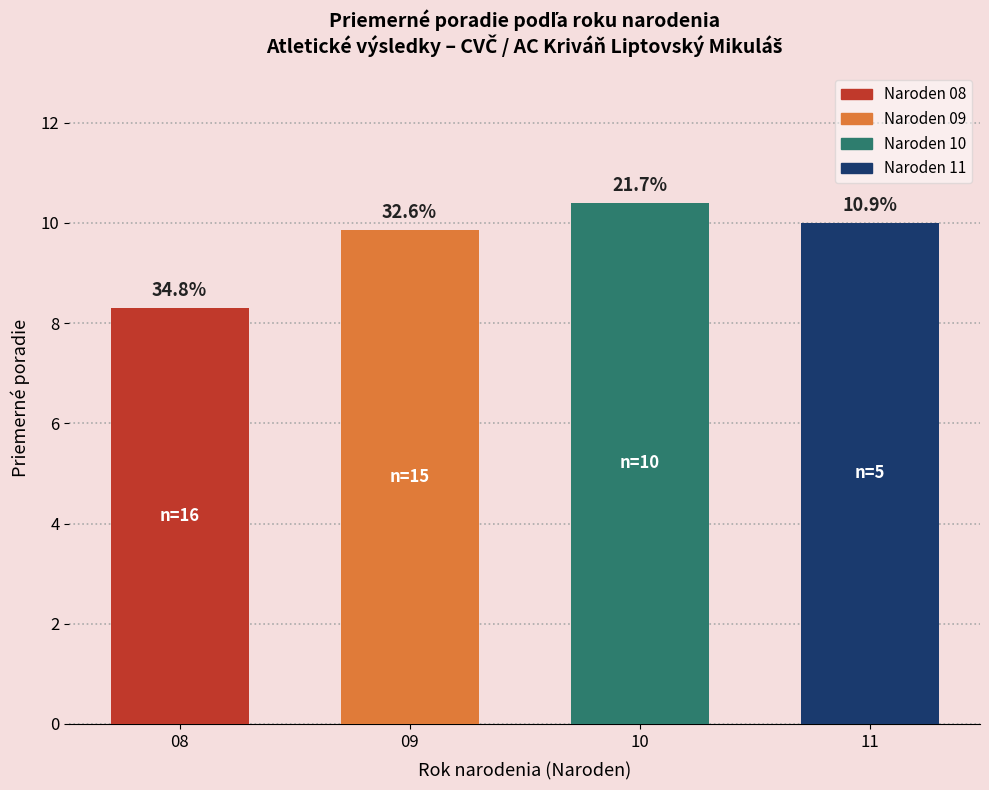

Which category has the lowest value across all series?

08